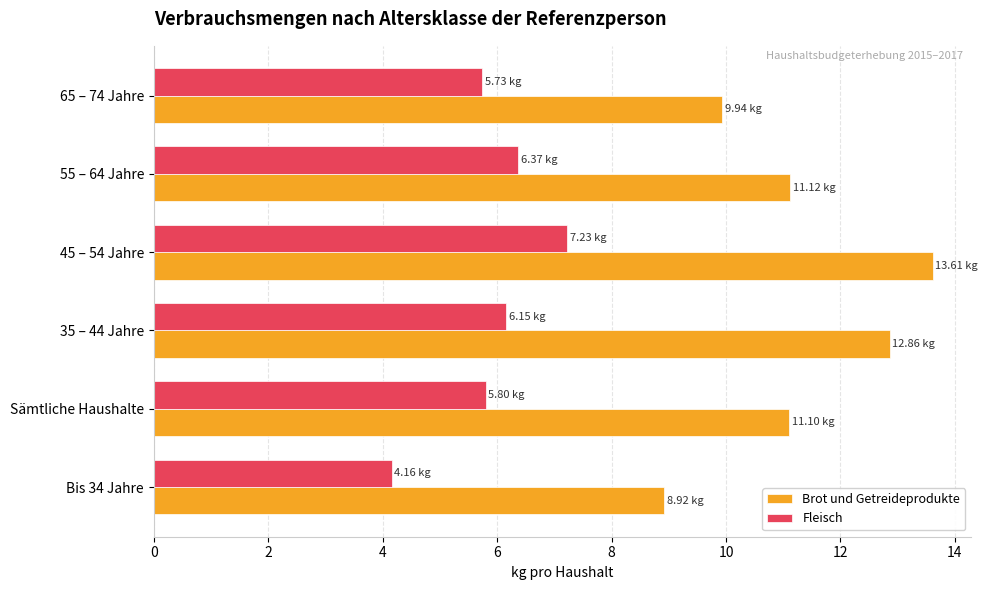

Which series has the largest range (max minus min)?

Brot und Getreideprodukte